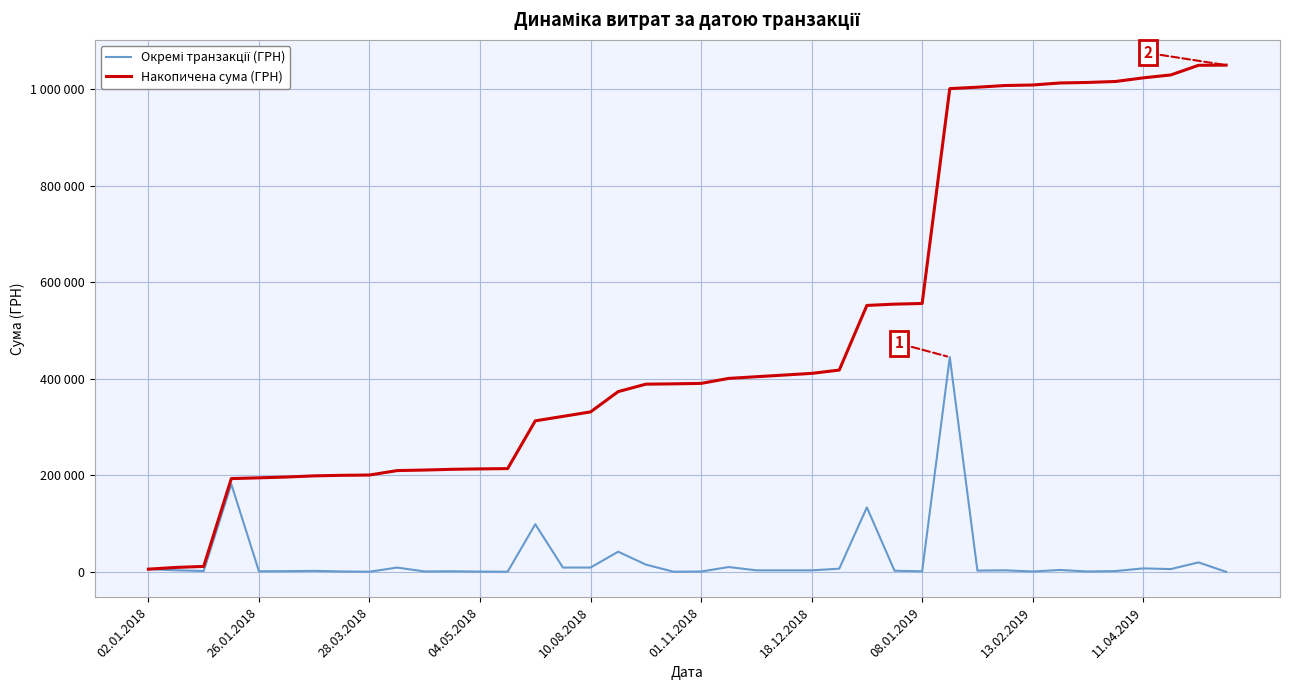

How many interior local valleys does the Окремі транзакції (ГРН) series have?

11